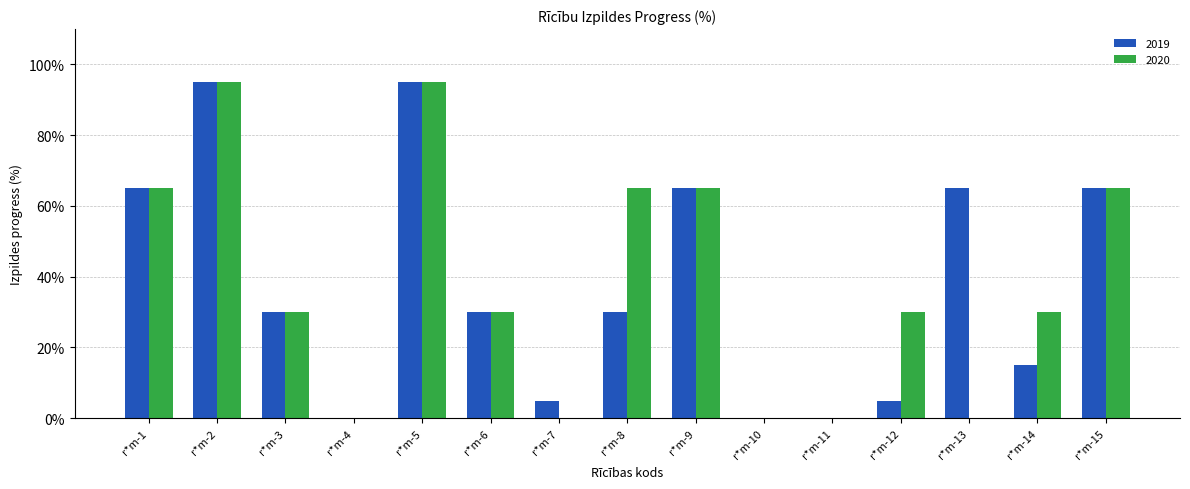

Reading left to right, what are all the values shown in this chart?

2019: r*m-1=65	r*m-2=95	r*m-3=30	r*m-4=0	r*m-5=95	r*m-6=30	r*m-7=5	r*m-8=30	r*m-9=65	r*m-10=0	r*m-11=0	r*m-12=5	r*m-13=65	r*m-14=15	r*m-15=65
2020: r*m-1=65	r*m-2=95	r*m-3=30	r*m-4=0	r*m-5=95	r*m-6=30	r*m-7=0	r*m-8=65	r*m-9=65	r*m-10=0	r*m-11=0	r*m-12=30	r*m-13=0	r*m-14=30	r*m-15=65